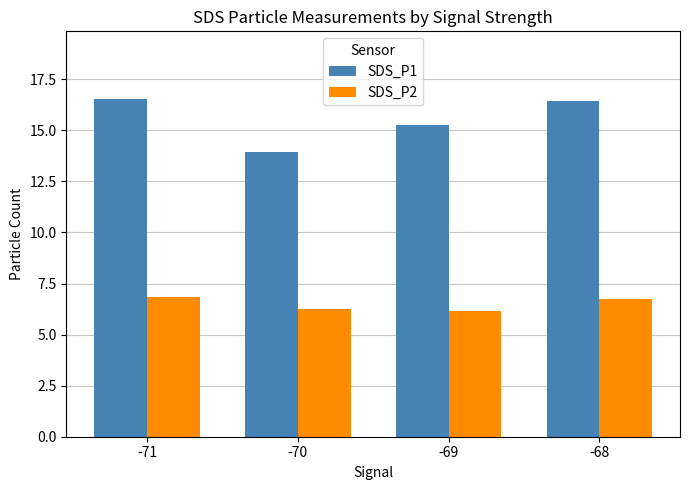

What is the difference between the maximum and minimum values in the SDS_P2 series?

0.7